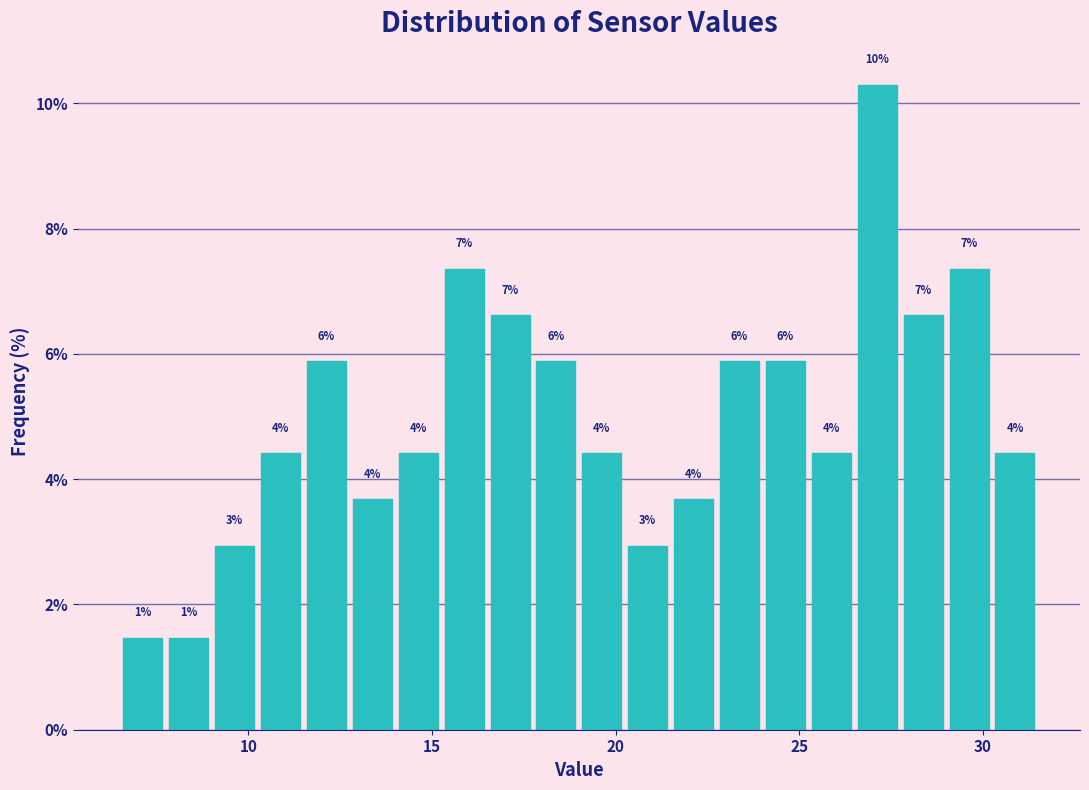

Around what value on the x-axis is the tallest bar? Give the approximate position of its centre, as read against the axis.

27.0